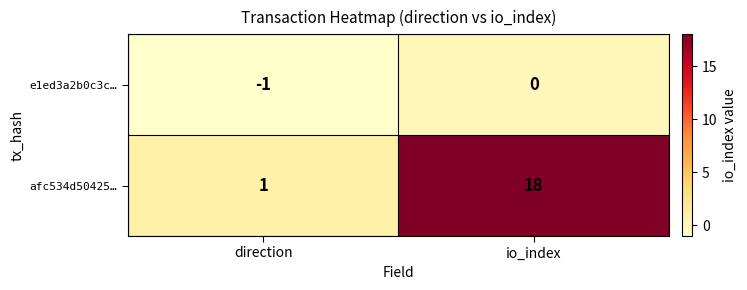

Reading right to left, what are all the values shown in this chart?

e1ed3a2b0c3c…: io_index=0	direction=-1
afc534d50425…: io_index=18	direction=1